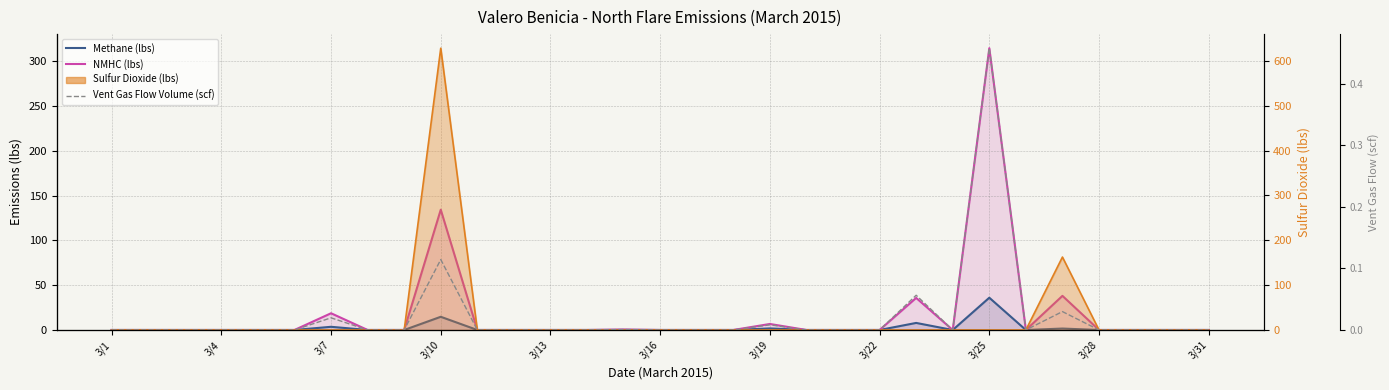

What is the maximum value shown in the chart?

628.4